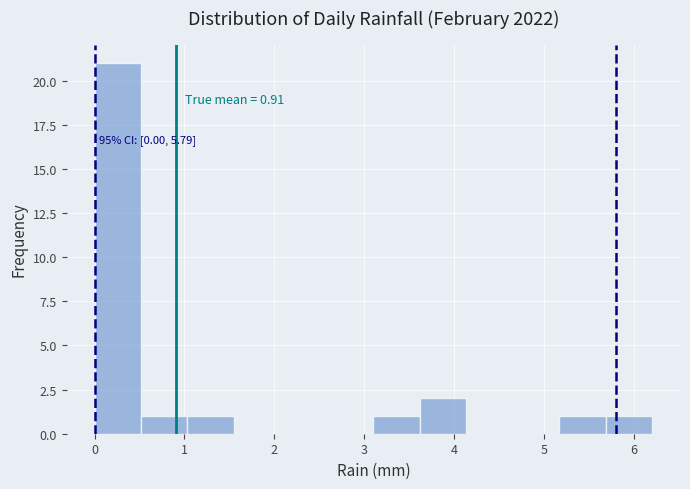

Over which range of the x-axis is the bar tallest?

0.0 to 0.5